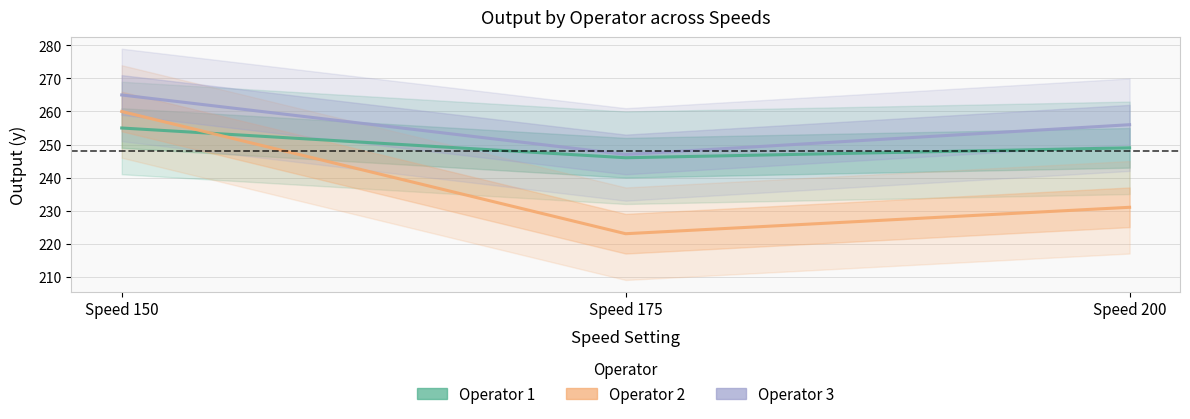

At how many categories does at least one series exceed 224?

3